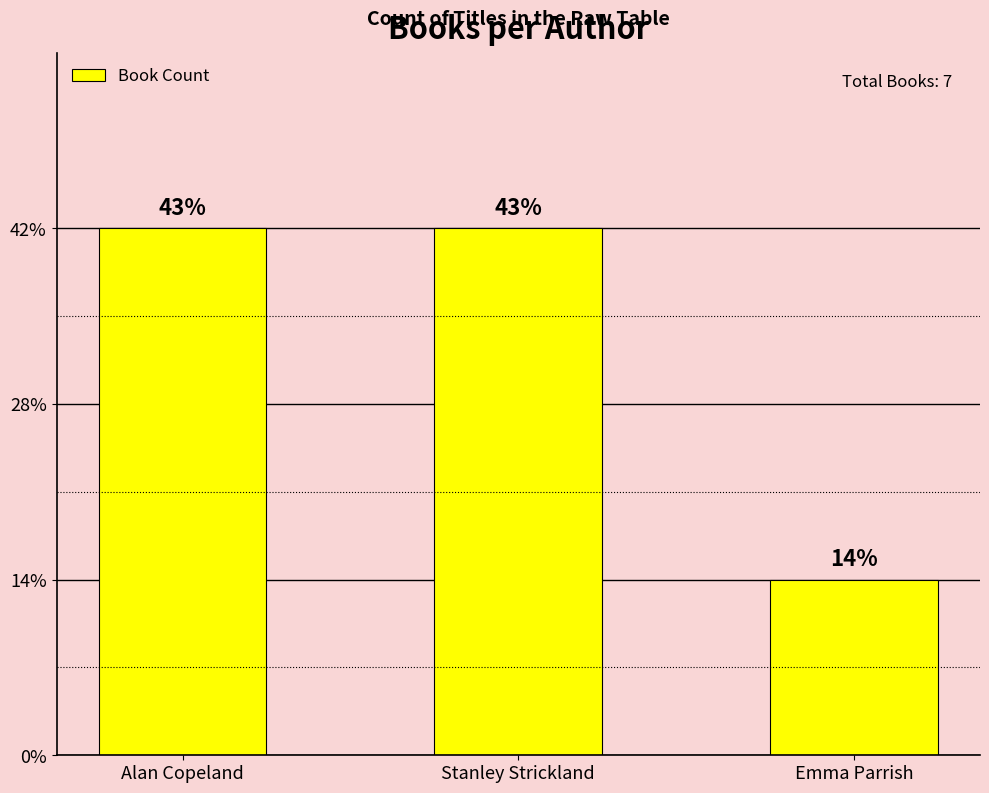

Are the bars horizontal?

No